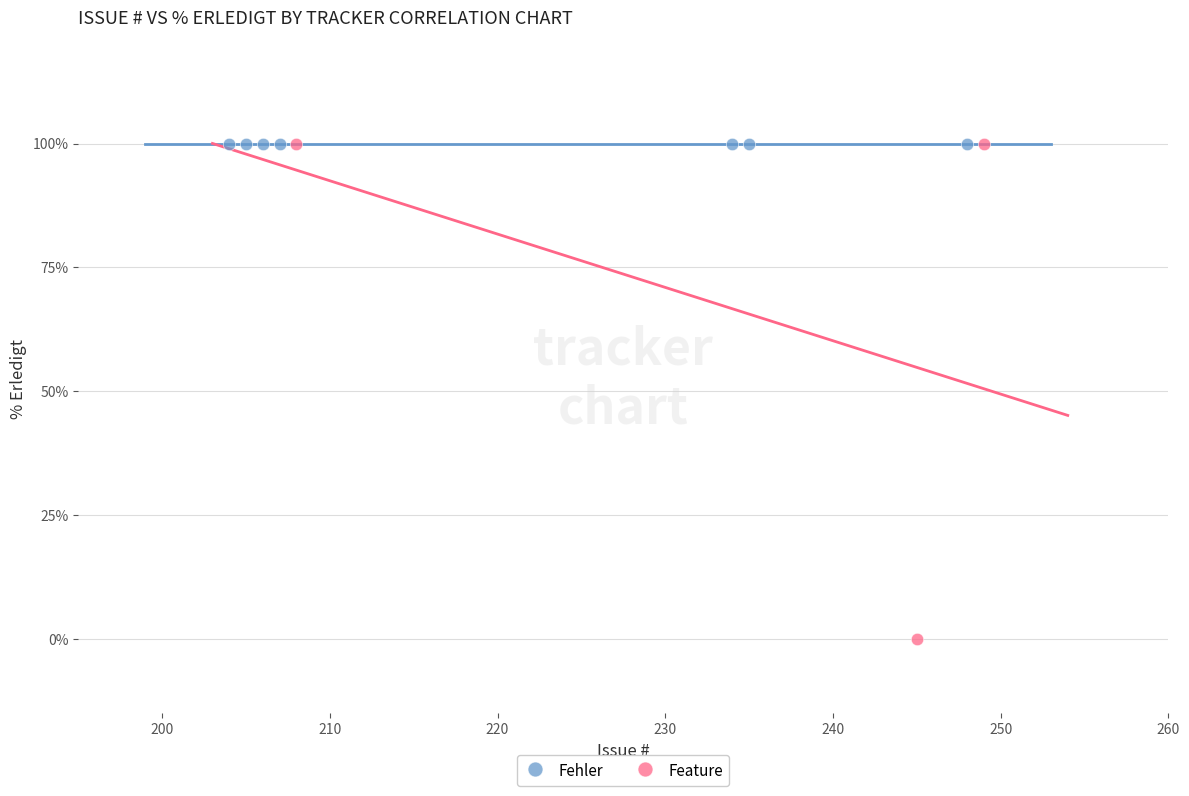

Which series contains the lowest Y value?

Feature